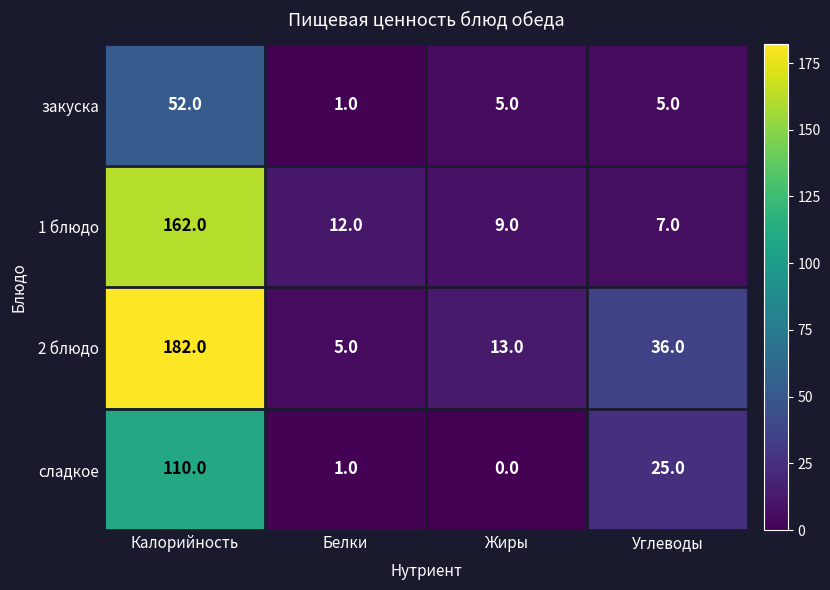

At which category does the chart reach its peak across all series?

Калорийность